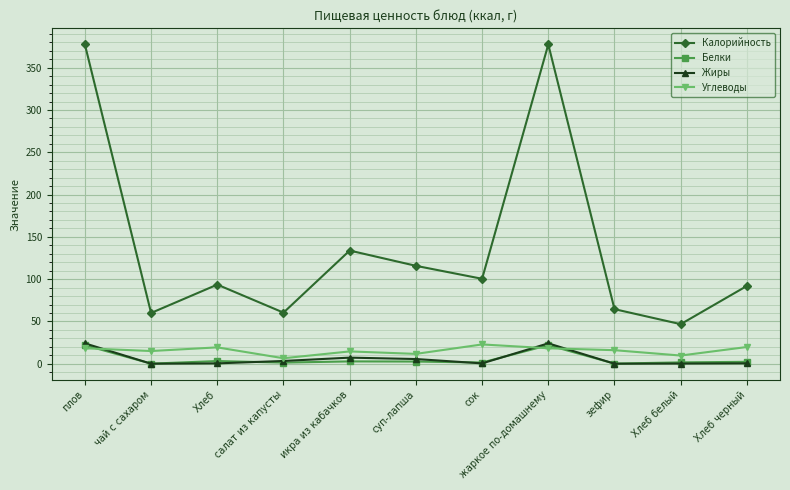

True or false: Калорийность has a value of 26.7 at Хлеб белый.

False